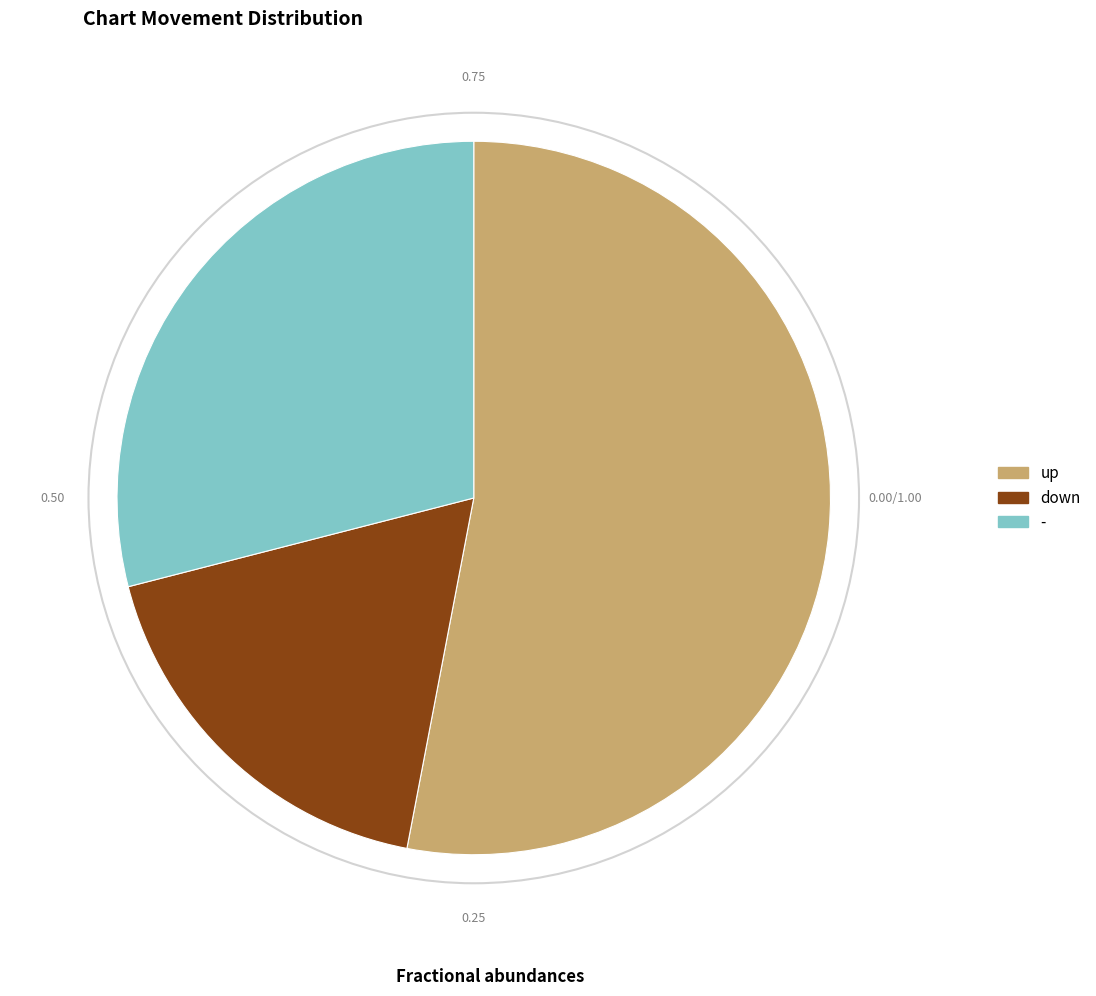

Which category has the biggest portion of the pie?

up